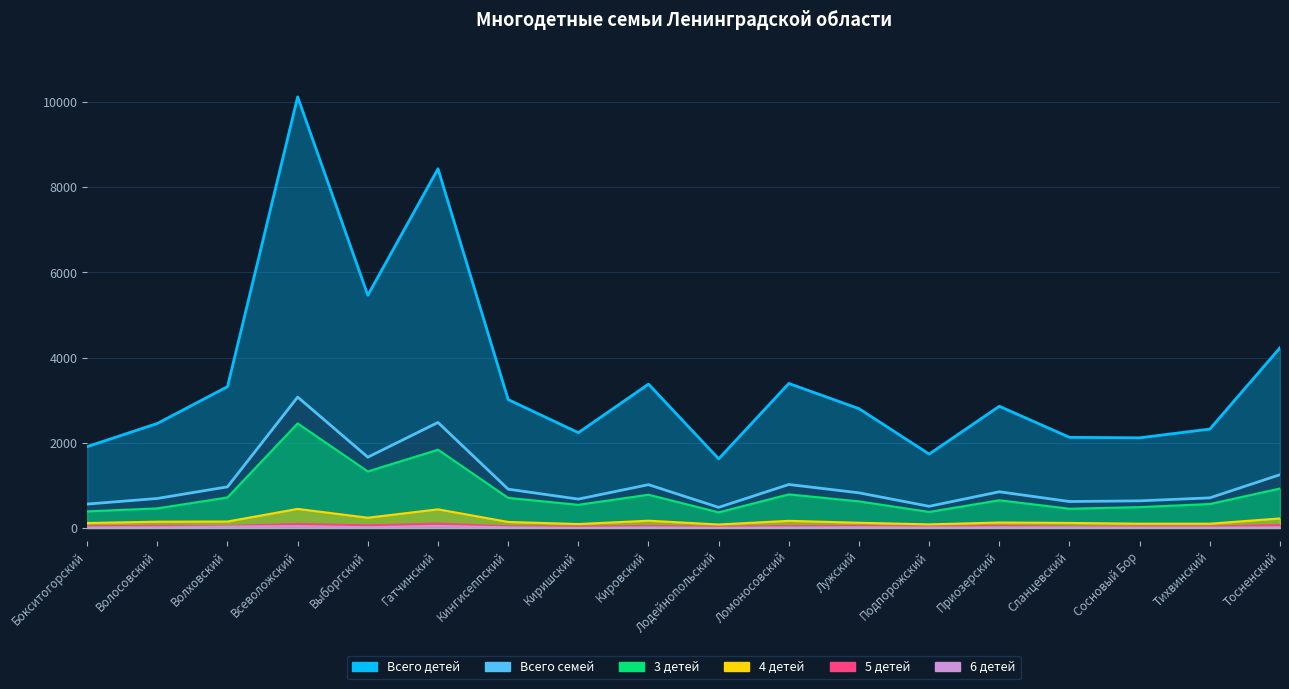

Which series has the largest range (max minus min)?

Всего детей